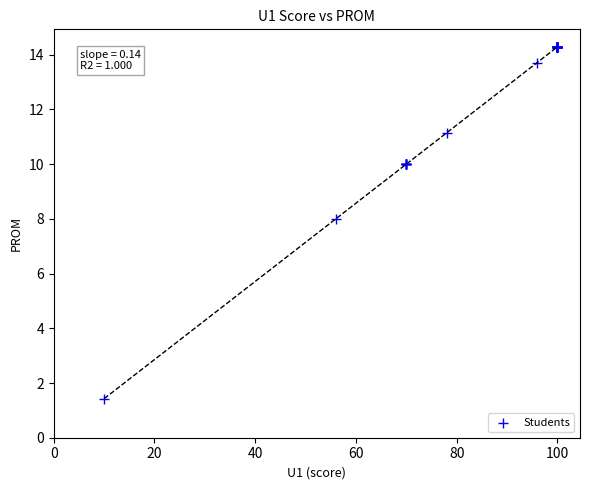

What Y value in the scatter plot is closest to 7?

8.0